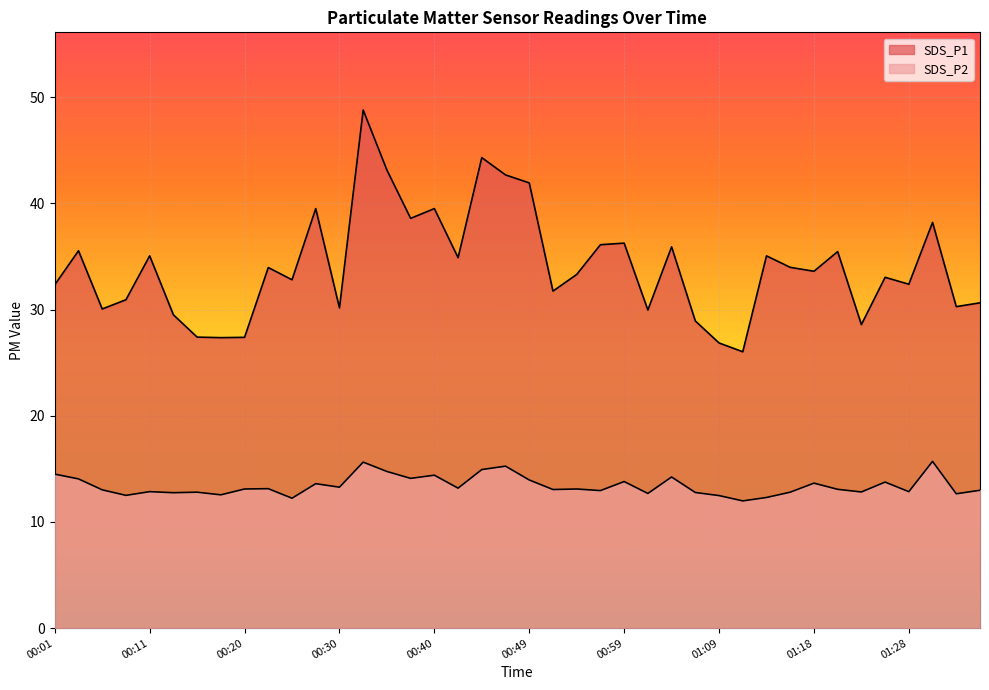

Which series changed the most between 00:01 and 01:04?

SDS_P1